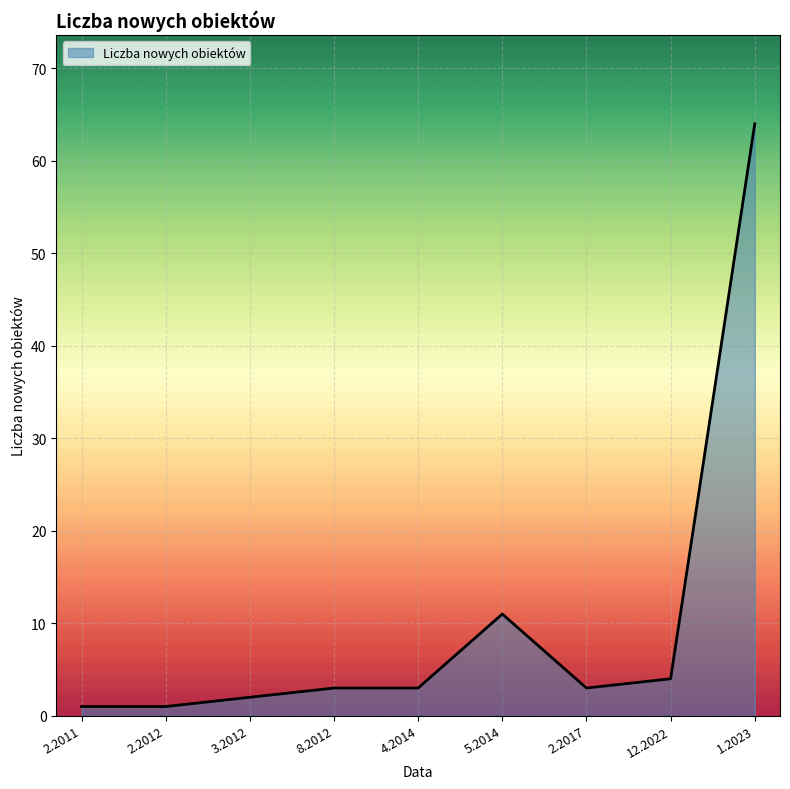

What position from the right is 8.2012?

6